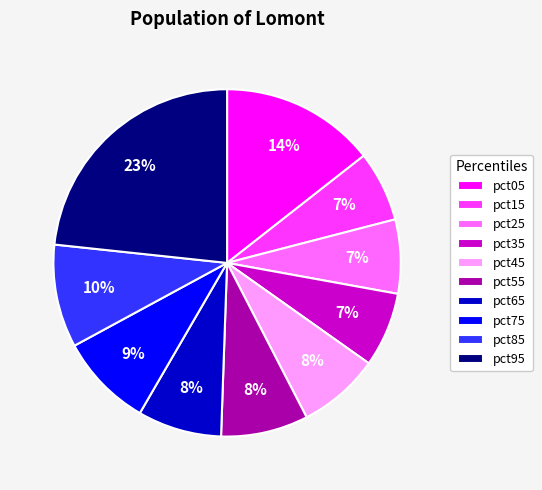

Is the sum of pct15 and pct65 greater than half?

No